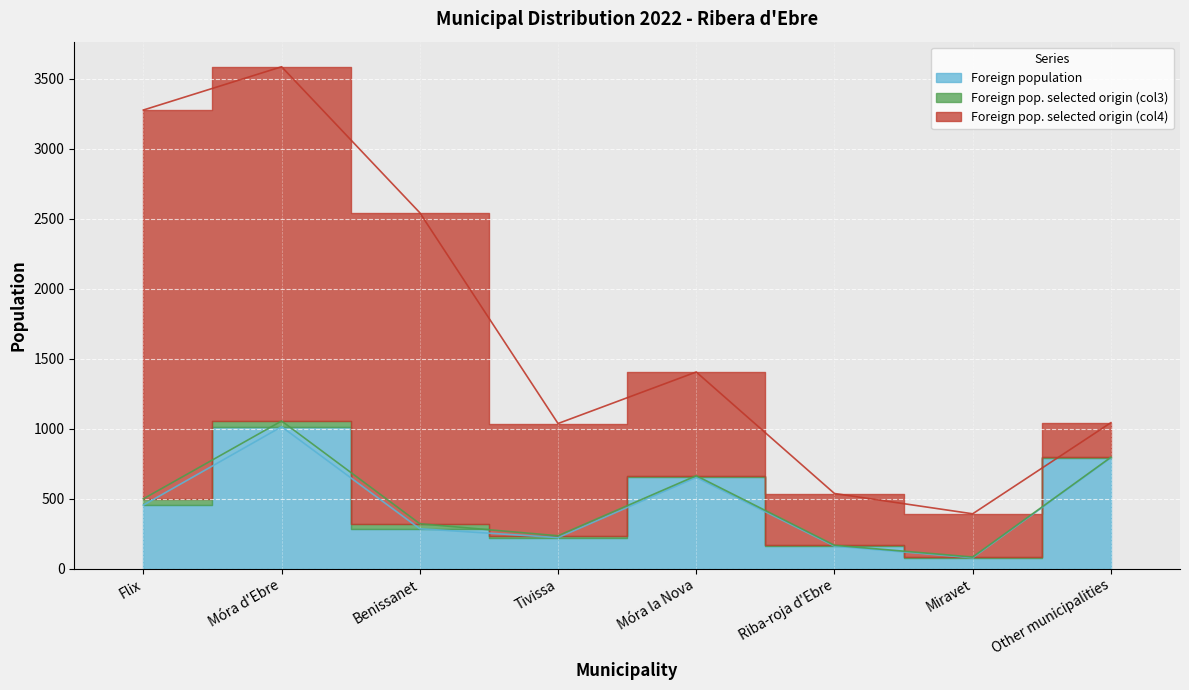

At which category is the sum across all series the highest?

Móra d'Ebre